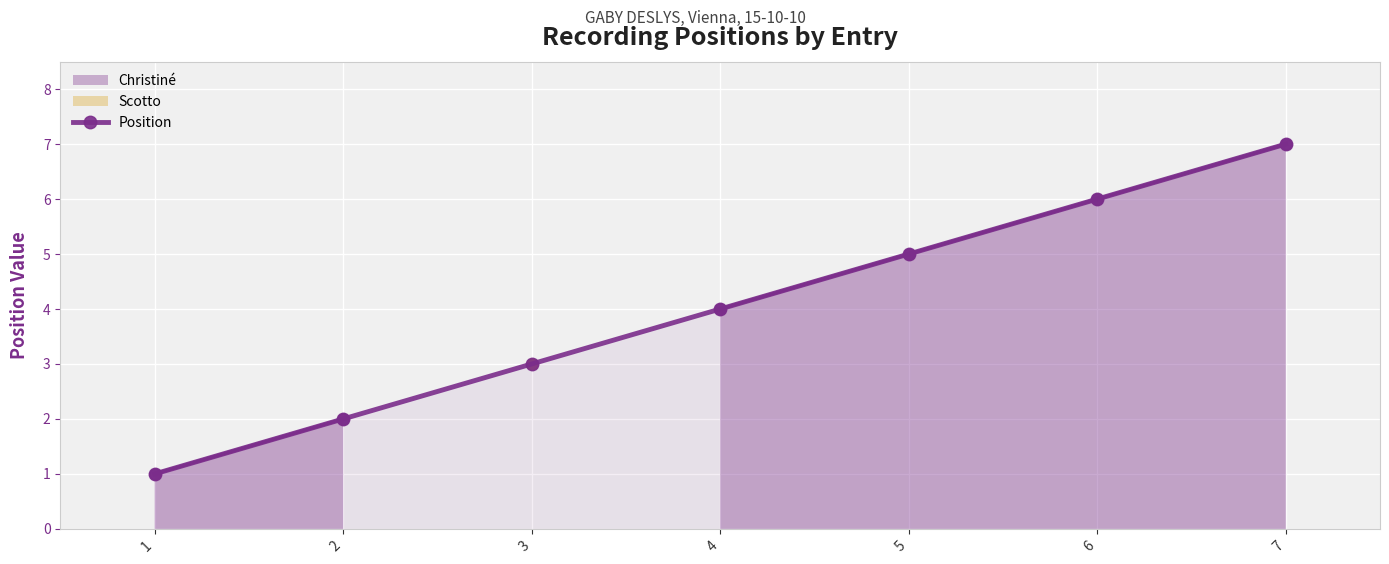

What is the change in value from 1 to 6?

+5